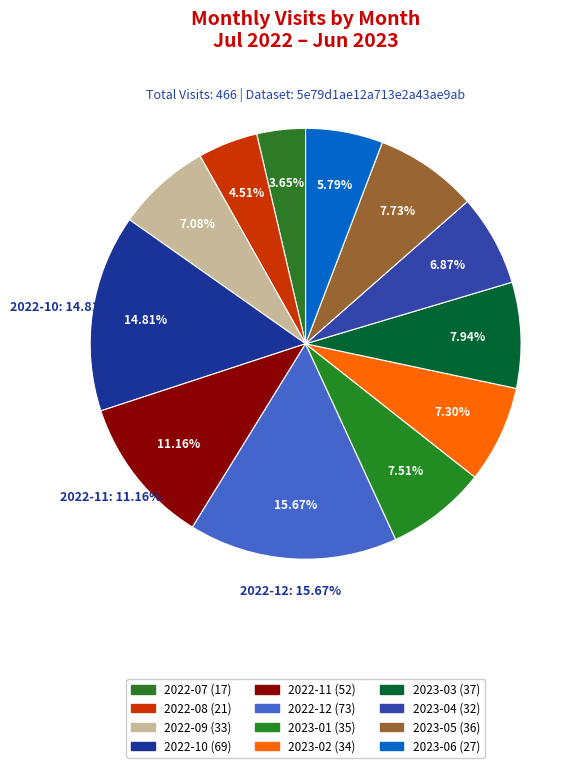

Does 2023-05 represent more than half of the total?

No